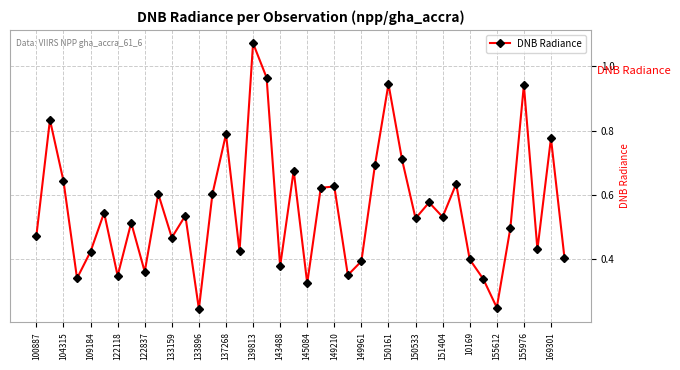

How many points are higher than both their immediate neighbors (excluding endpoints)?

14